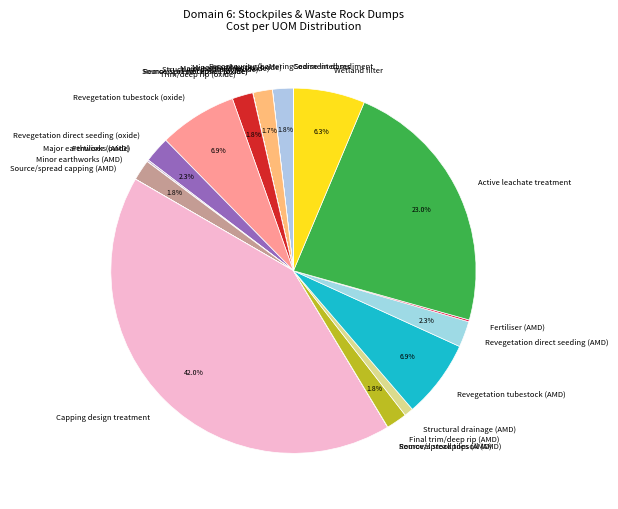

How much of the chart is everything except Minor earthworks (oxide)?

98.2%